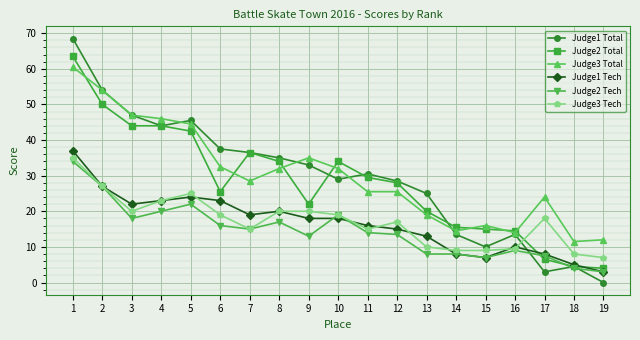

Count the number of categories in the chart.

19